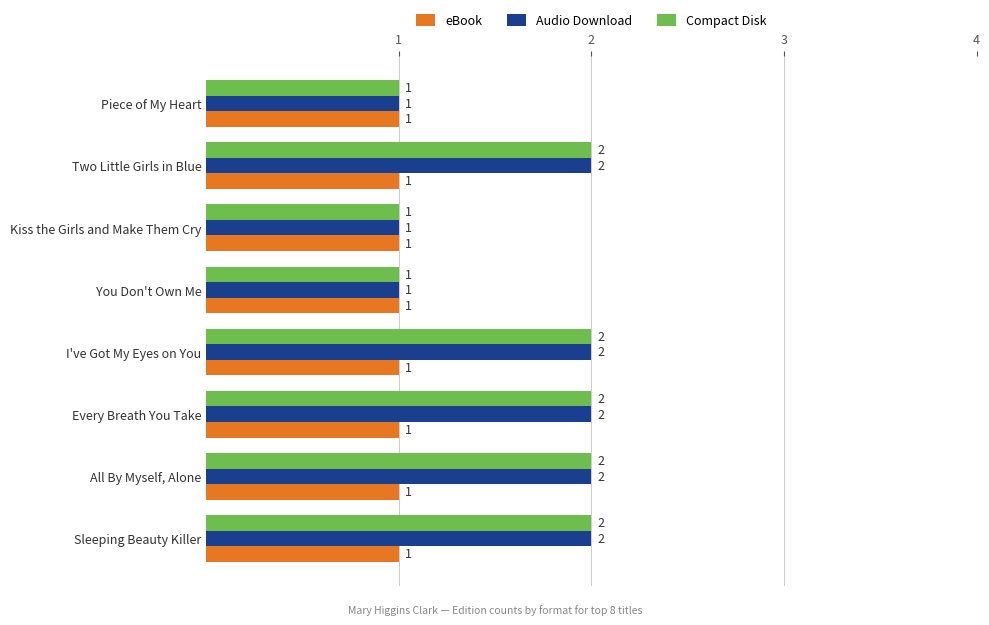

The value of Compact Disk at Sleeping Beauty Killer is 1. True or false?

False